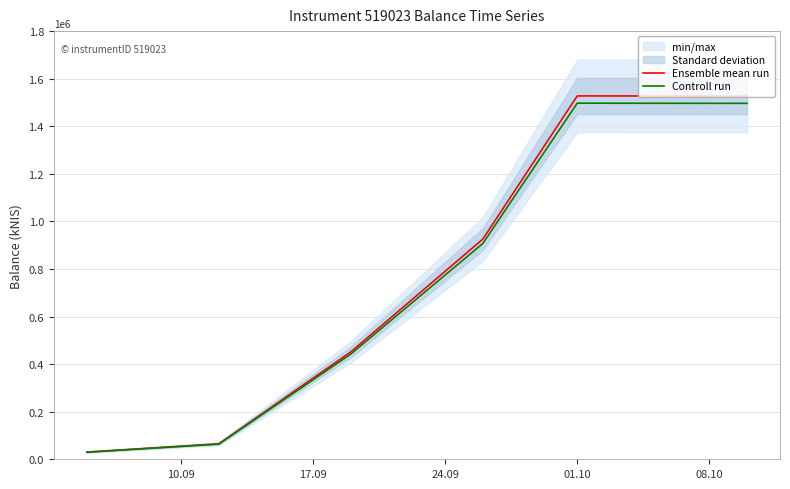

At which category is the sum across all series the highest?

01.10